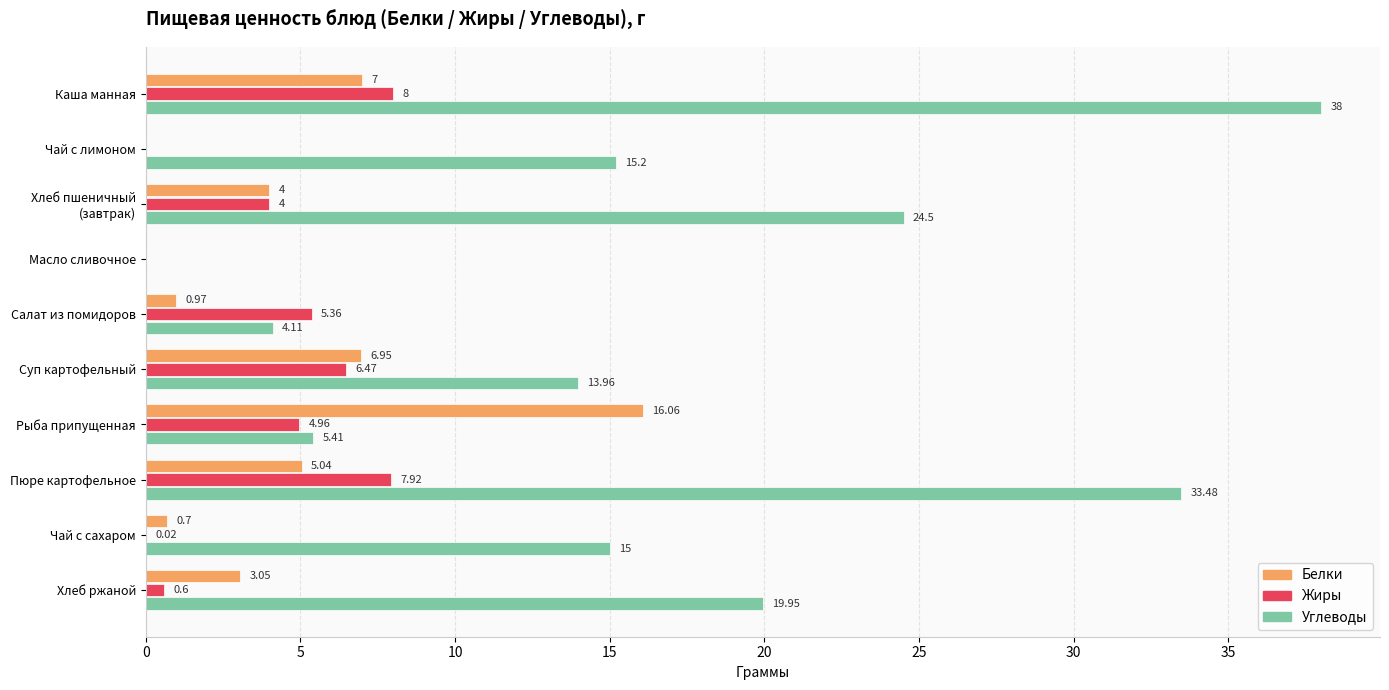

What is the sum of all Жиры values?

37.3